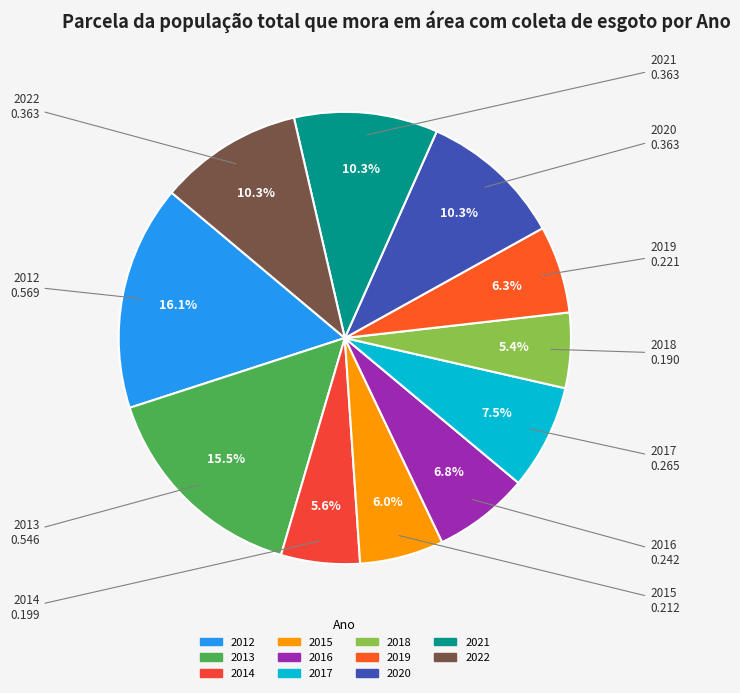

How much of the chart is everything except 2019?

93.7%